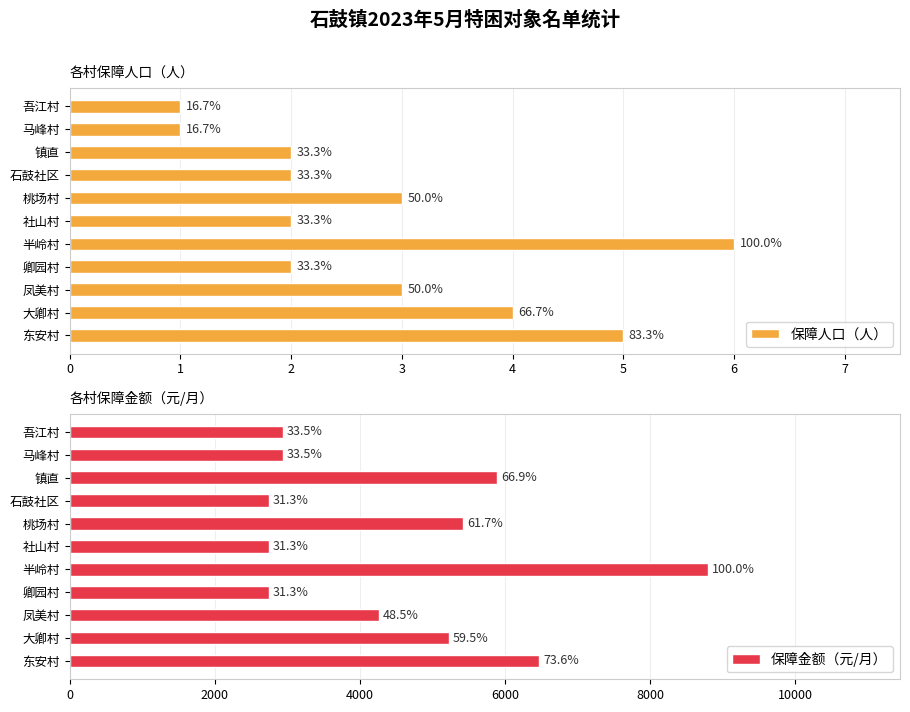

Is it true that 保障金额（元/月） equals 15118 at 半岭村?

False